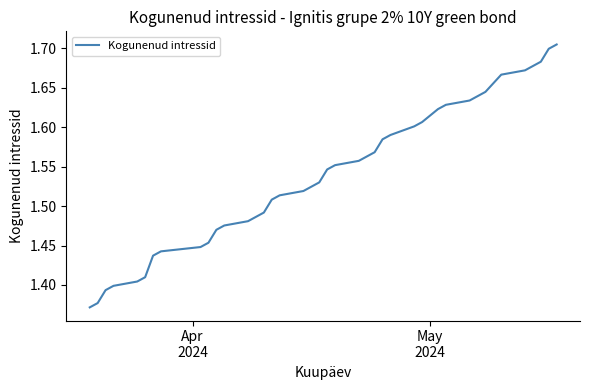

What is the difference between the maximum and minimum values?

0.3